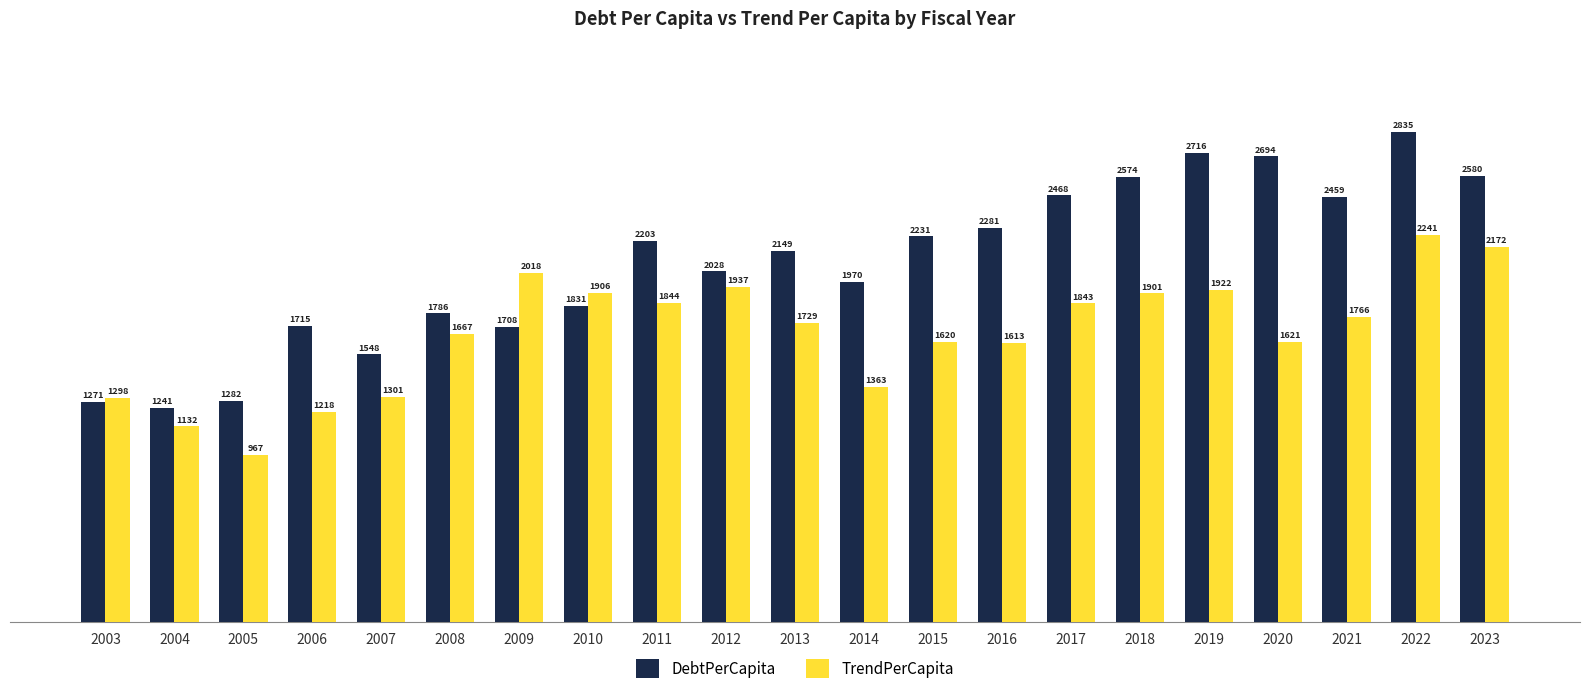

At 2016, list the series in order from smallest to largest.

TrendPerCapita, DebtPerCapita